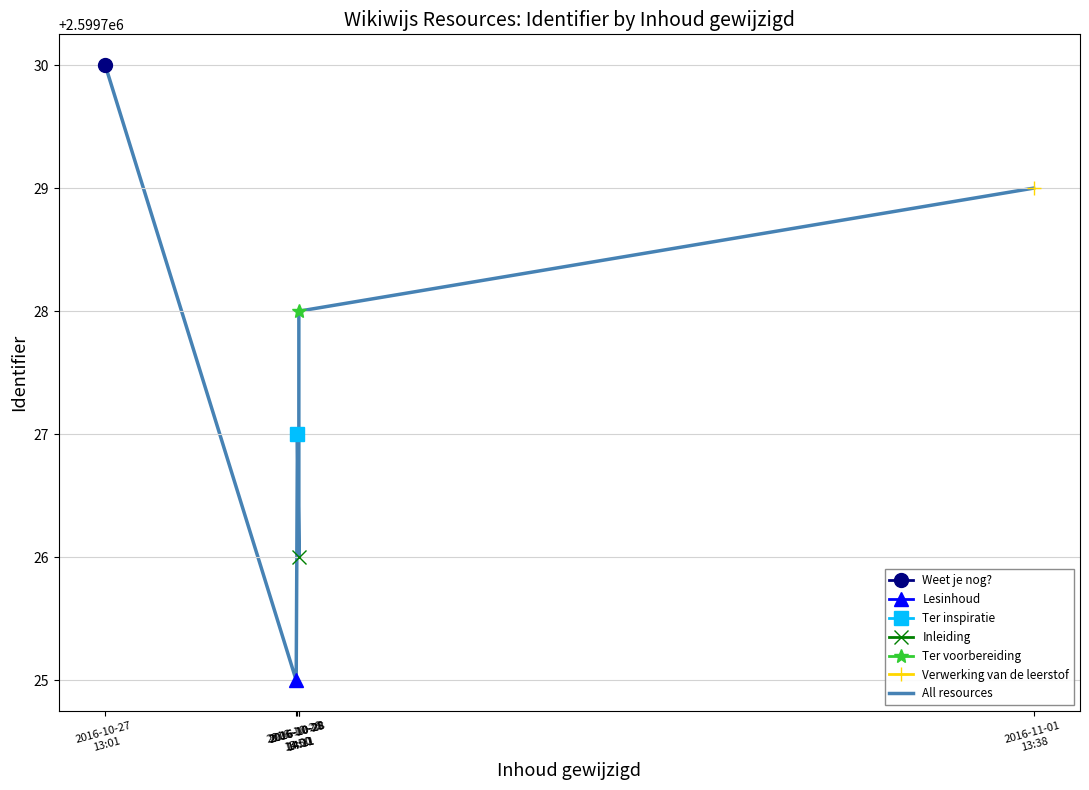

Approximately how many times larger is the value at 2016-11-01
13:38 compared to 2016-10-28
14:00?

1.0